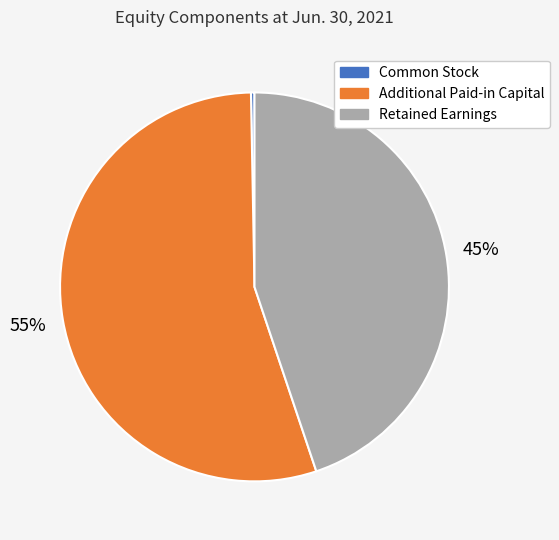

To the nearest percent, what is the difference between the Additional Paid-in Capital and Common Stock slice percentages?

55%